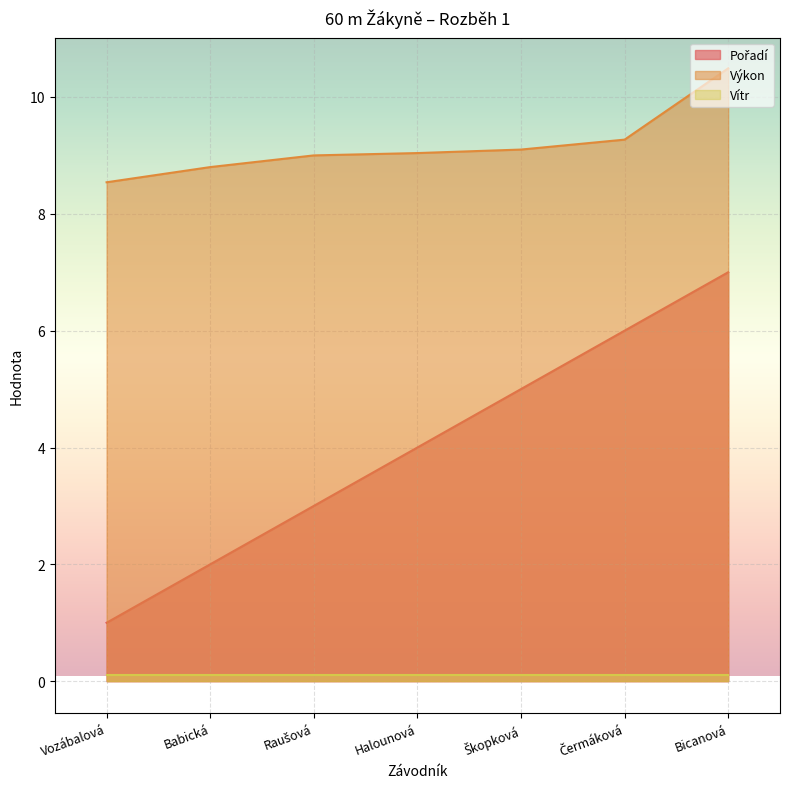

The value of Pořadí at Vozábalová is 1.4. True or false?

False